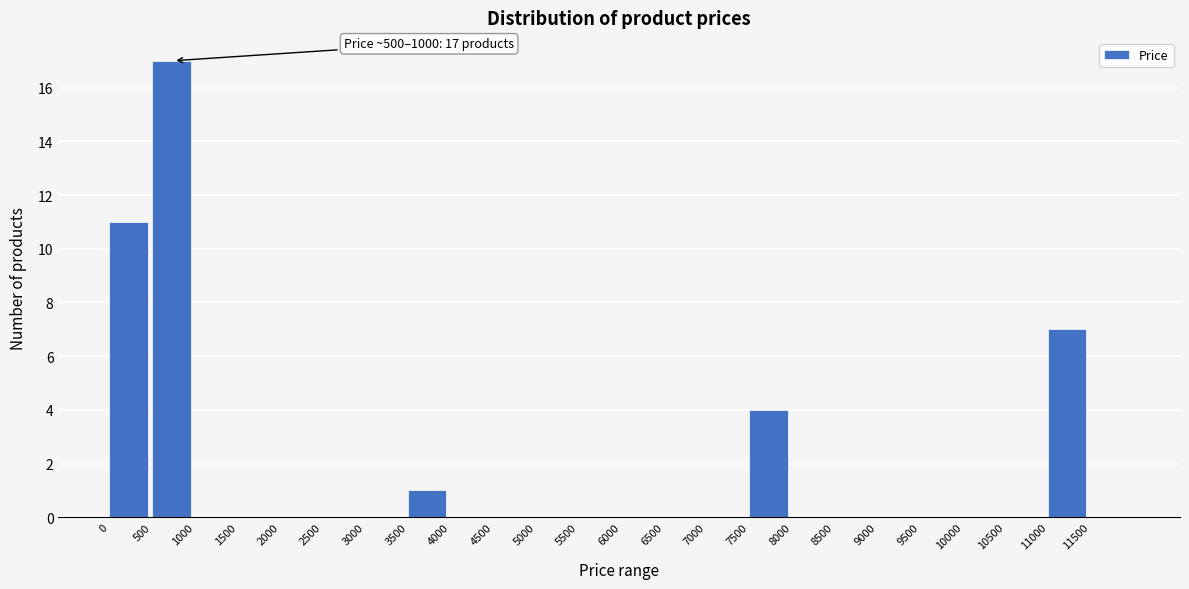

Which range on the x-axis has the tallest bar?

500 to 1000